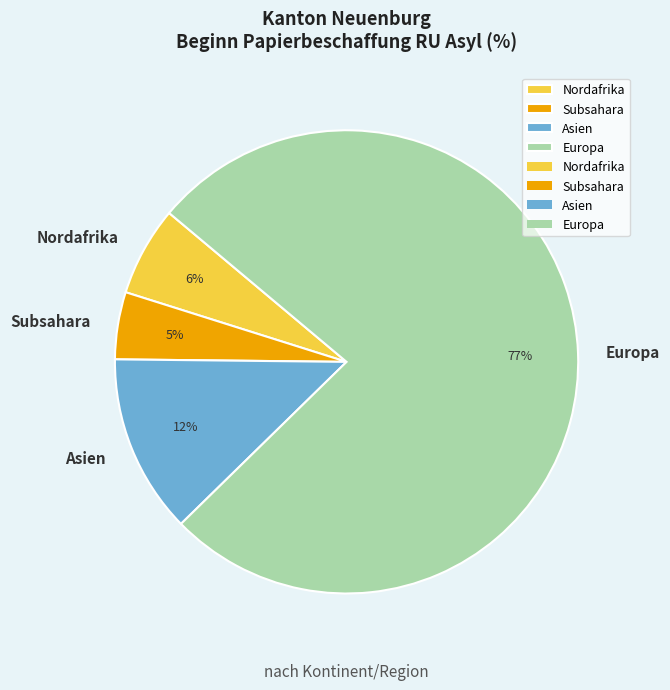

Do Asien and Europa together represent more than half of the pie?

Yes